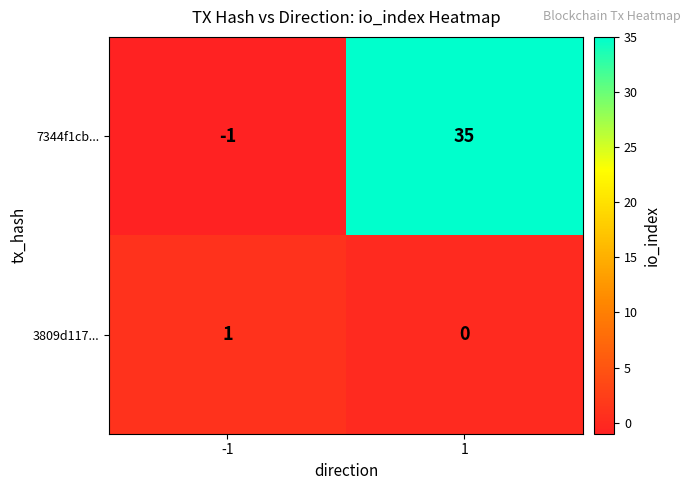

List the series in order of their peak value, highest first.

7344f1cb..., 3809d117...